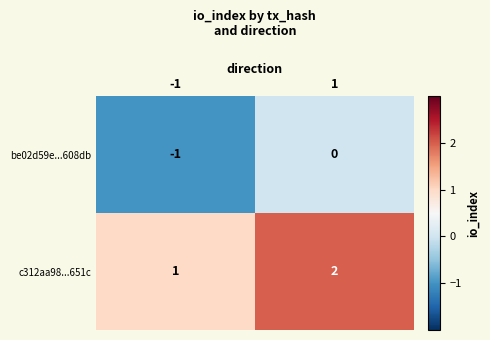

The value of be02d59e...608db at -1 is -1. True or false?

True